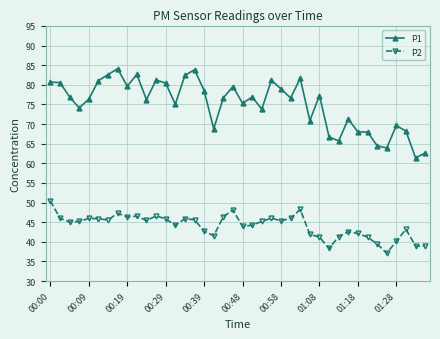

What is the highest value of the P1 series?

84.1